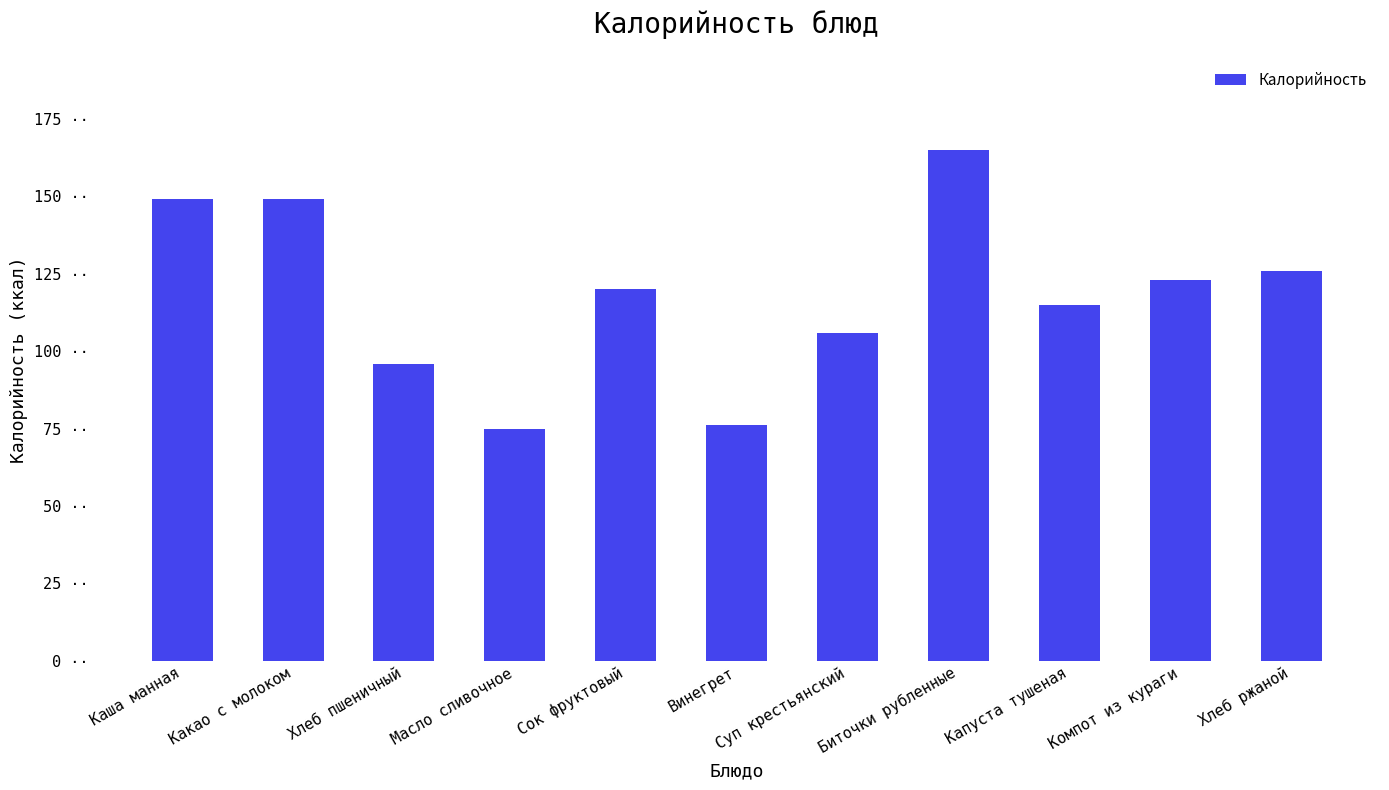

Which category has the lowest value across all series?

Масло сливочное